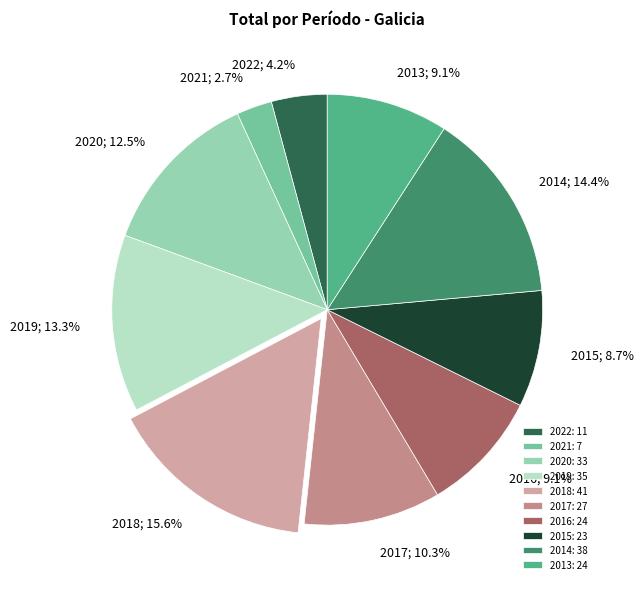

Which slice is the smallest?

2021